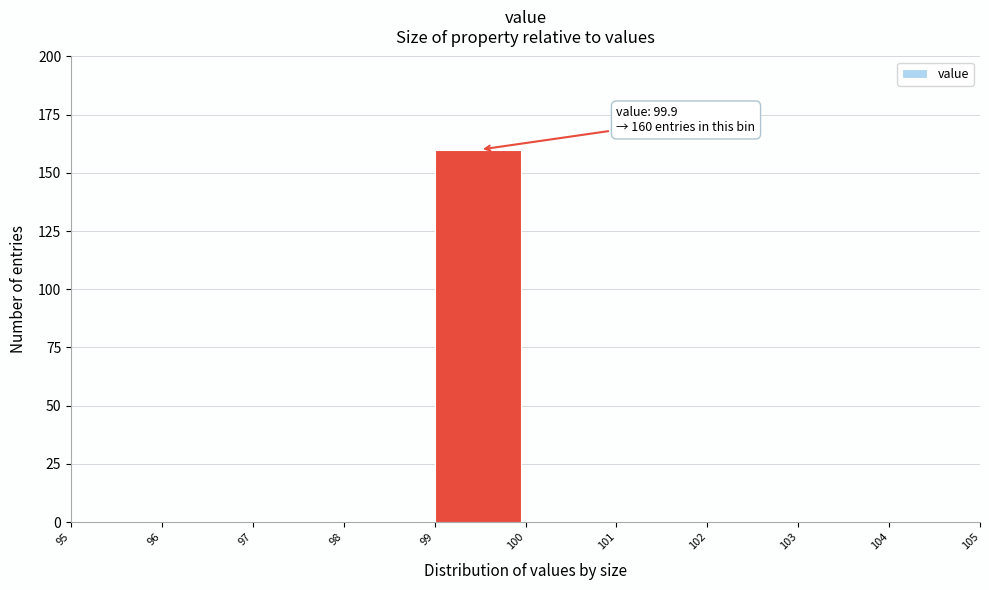

Over which range of the x-axis is the bar tallest?

99 to 100